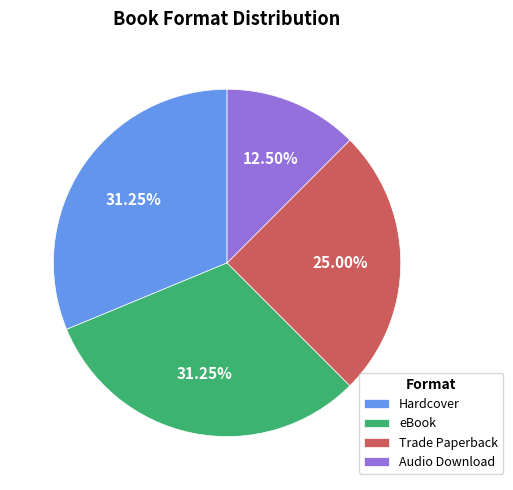

Between Hardcover and Trade Paperback, which is larger?

Hardcover